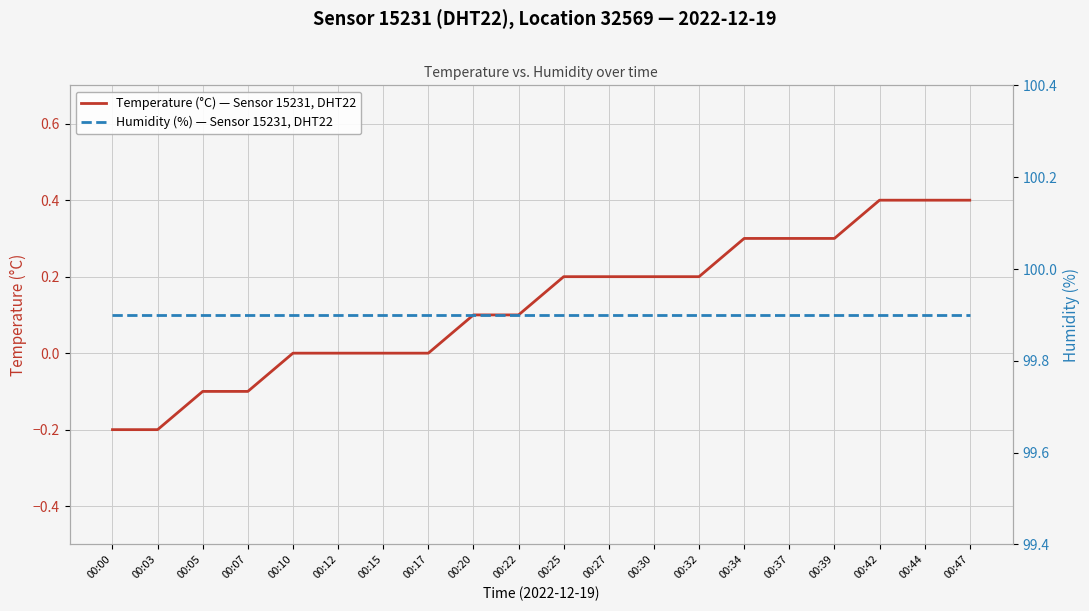

Count the Temperature (°C) — Sensor 15231, DHT22 values in the range 0 to 1.

16